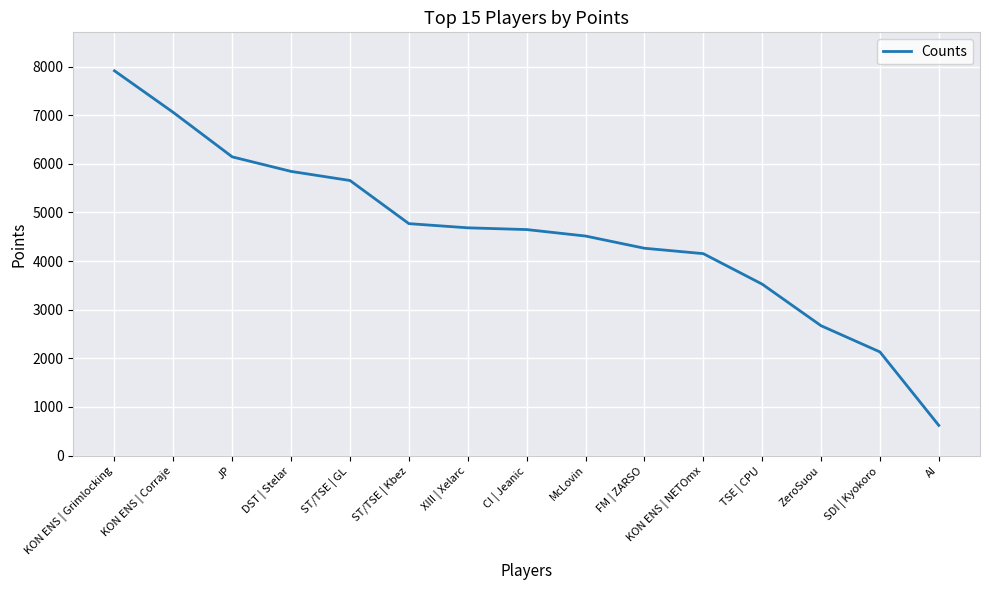

The chart shows a value of 3993 at ZeroSuou. True or false?

False